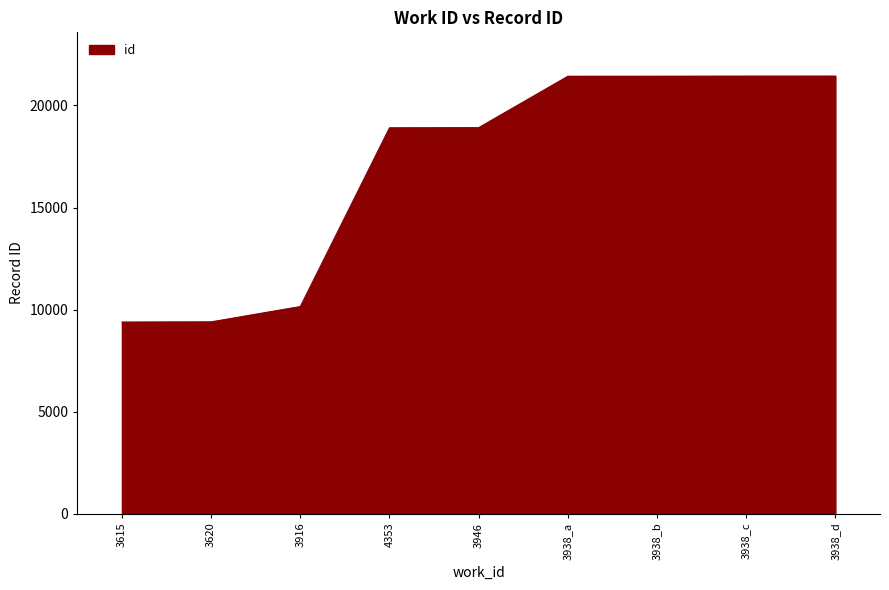

True or false: the data shows 18906 at 4353.

True